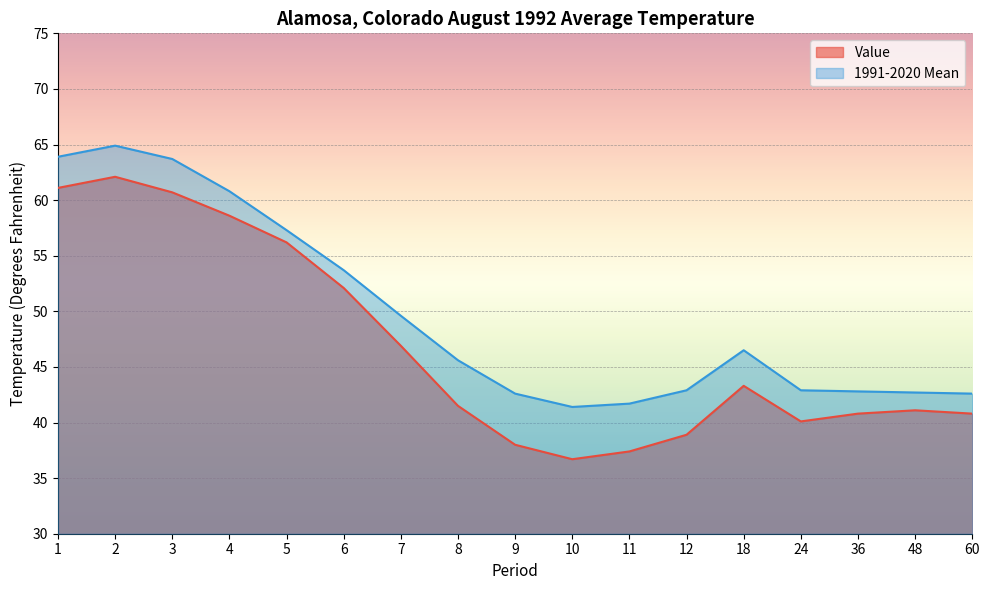

How many lines are shown in the chart?

2